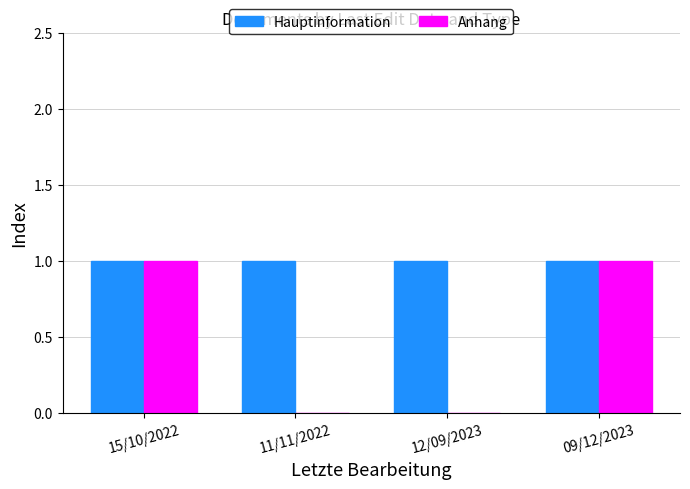

The value of Anhang at 15/10/2022 is 1. True or false?

True